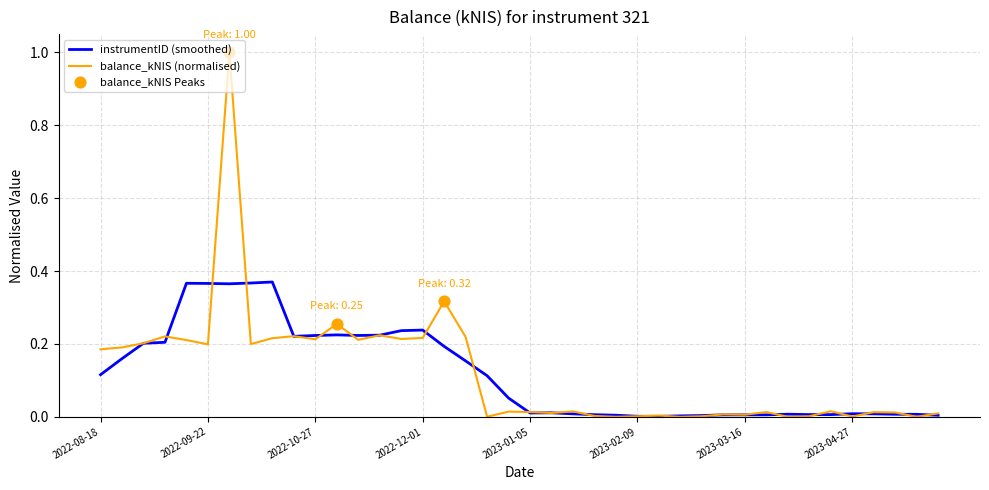

Rank the series by their maximum value, from highest to lowest.

balance_kNIS (normalised), instrumentID (smoothed)